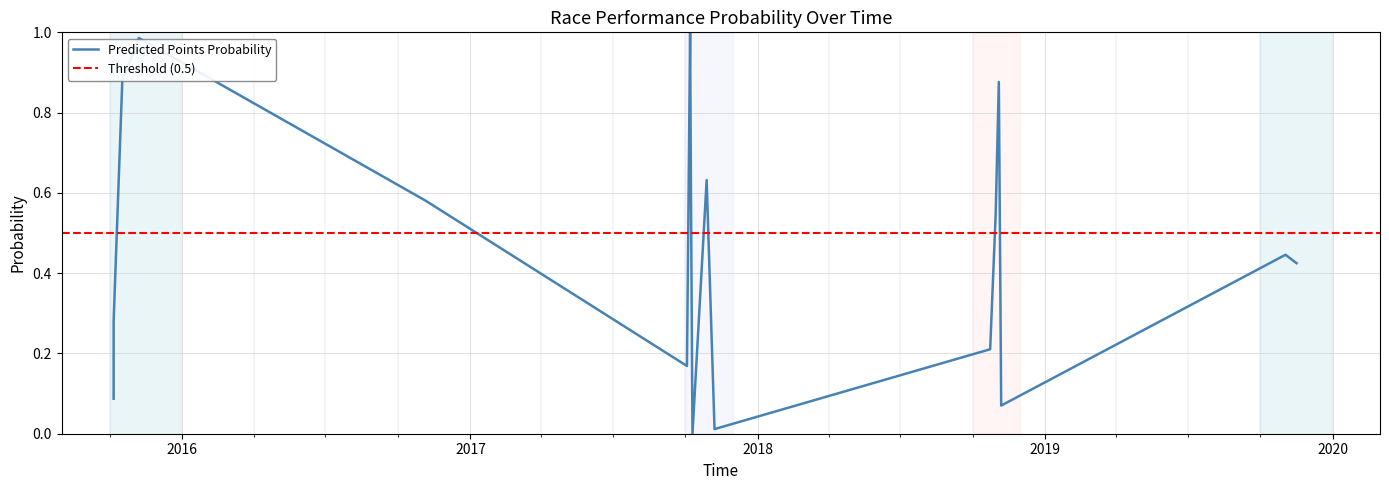

What is the sum of the Points values at 2019-11-2 and 2017-11-7?

0.5